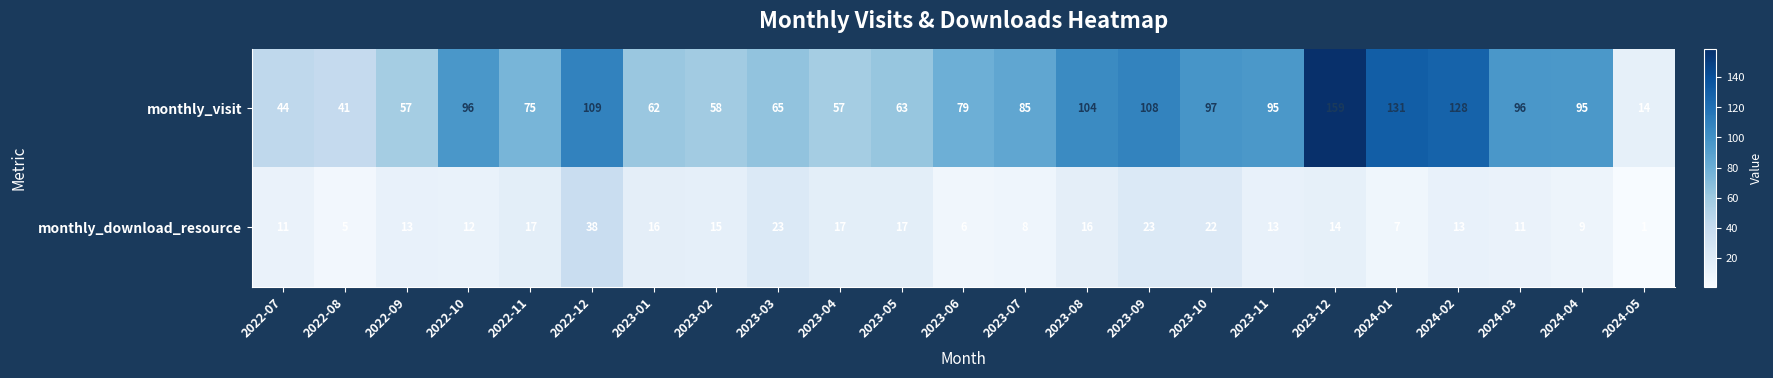

What is the spread (max minus min) of values at 2024-02?

115